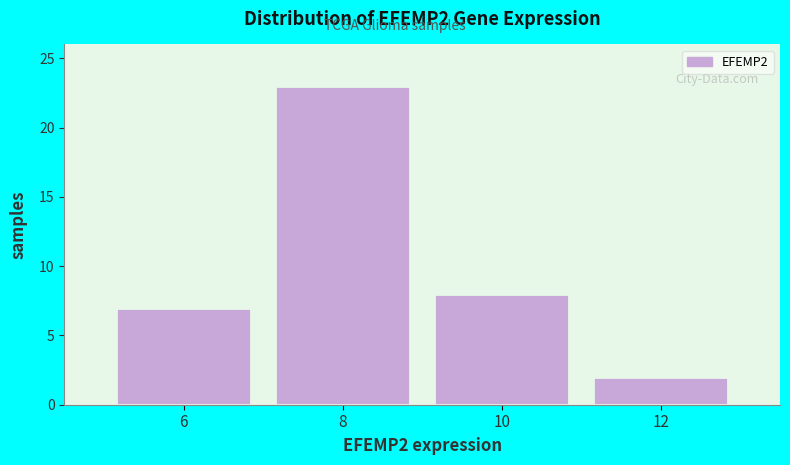

How tall is the bar that spans 7 to 9 on the x-axis? The values are not printed on the chart, so give them approximately, as read against the axis.

23